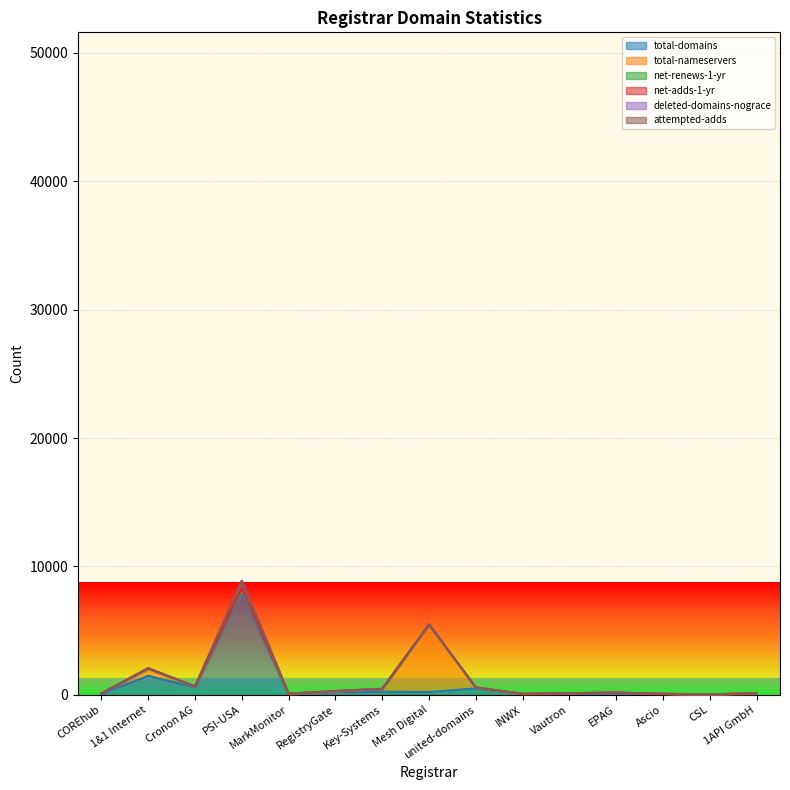

True or false: total-domains and net-renews-1-yr cross at least once.

False